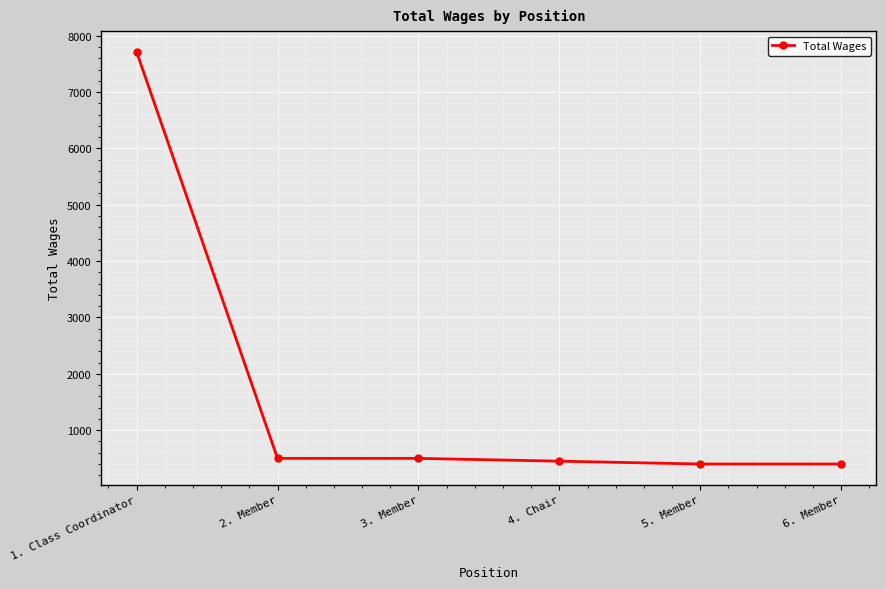

What is the maximum value shown in the chart?

7713